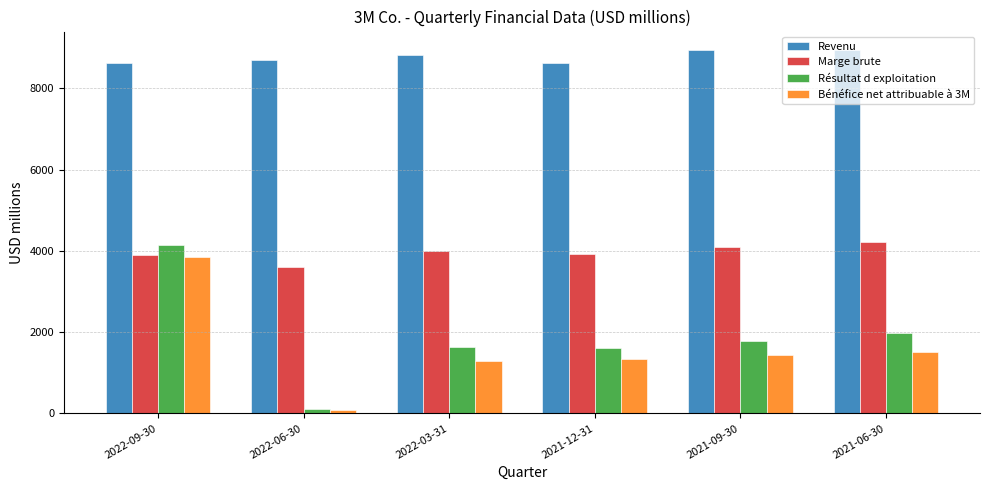

At which label does Bénéfice net attribuable à 3M reach its minimum?

2022-06-30